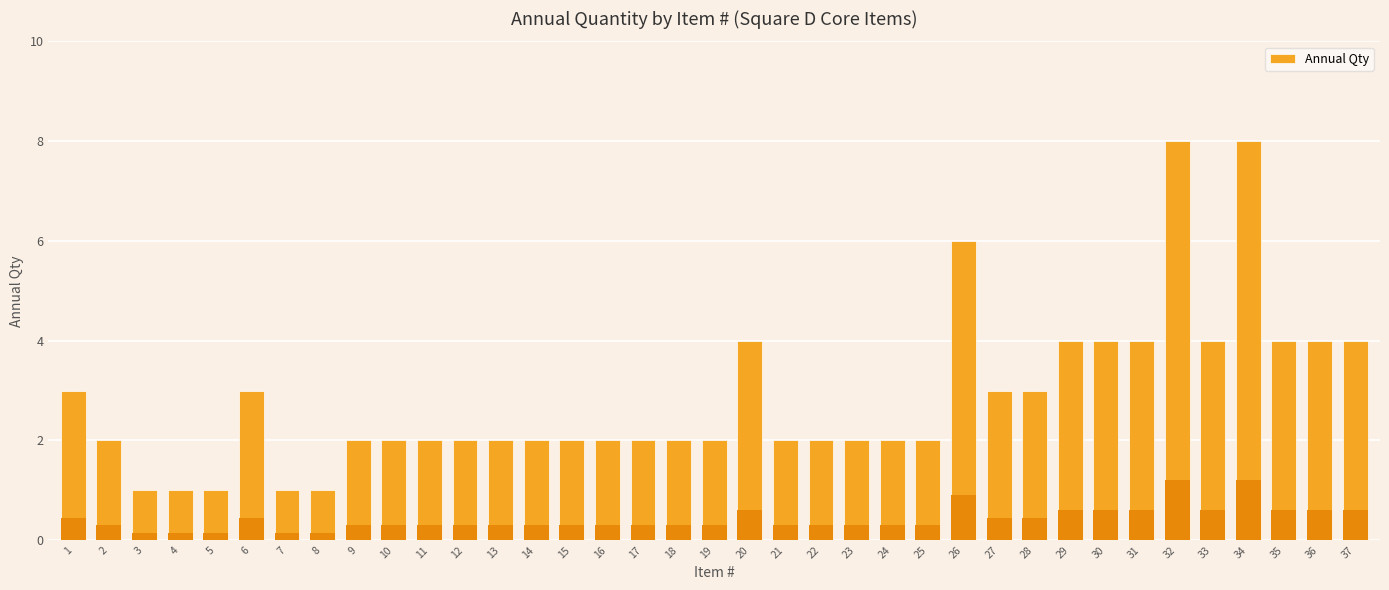

What is the change in value from 4 to 12?

+1